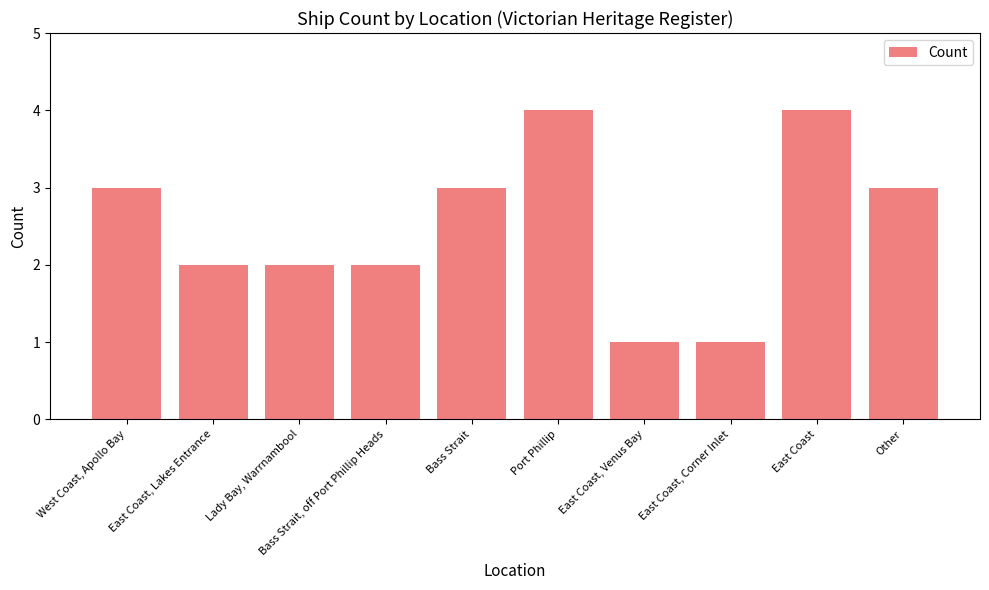

What is the label of the 10th bar from the right?

West Coast, Apollo Bay